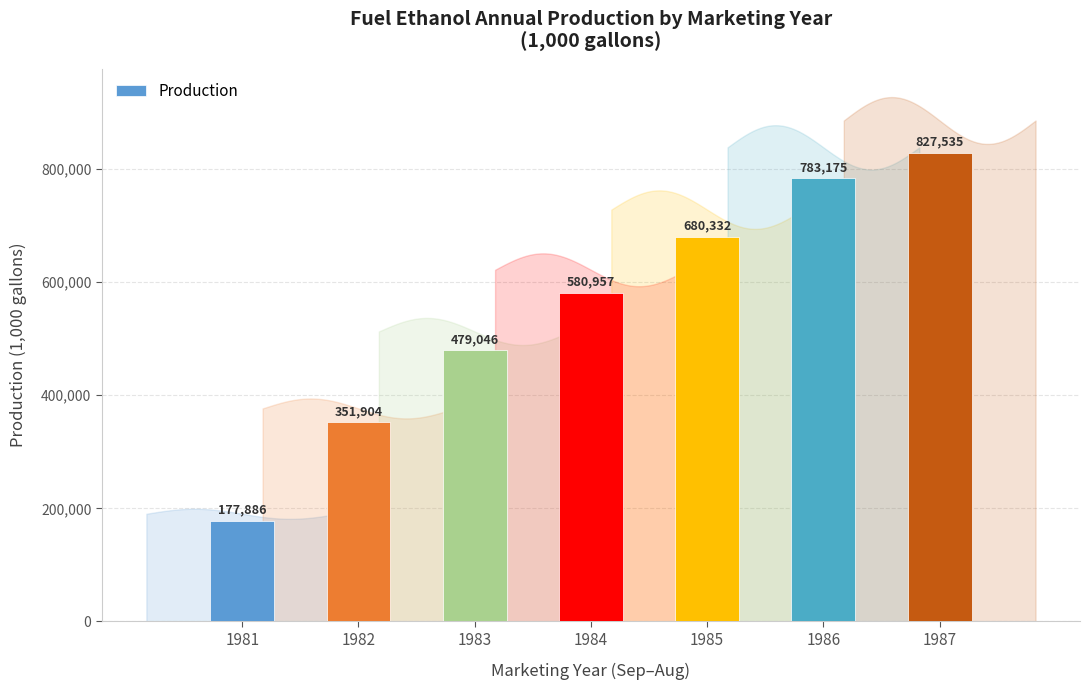

What is the difference between the maximum and second lowest values?

475631.5